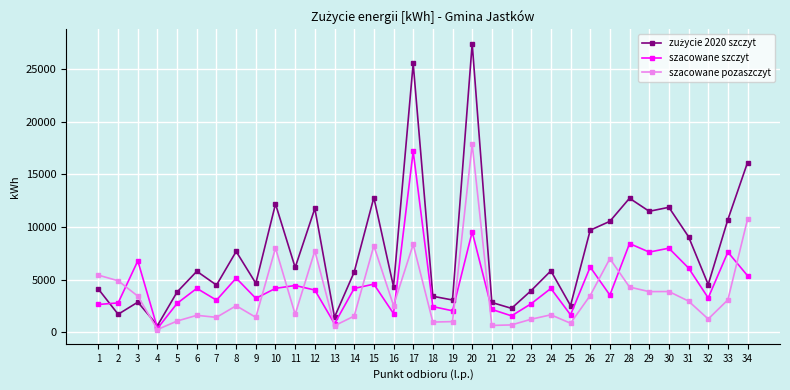

At which category does the chart reach its peak across all series?

20